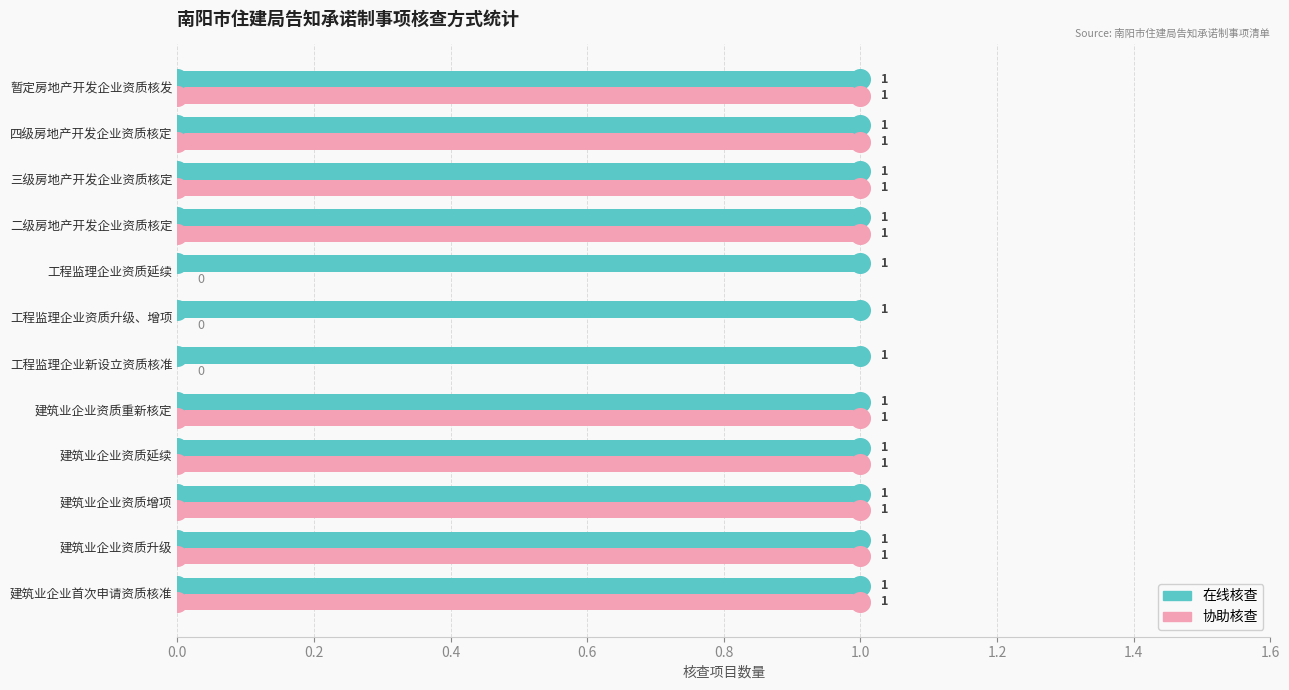

Which series contains the lowest Y value?

协助核查